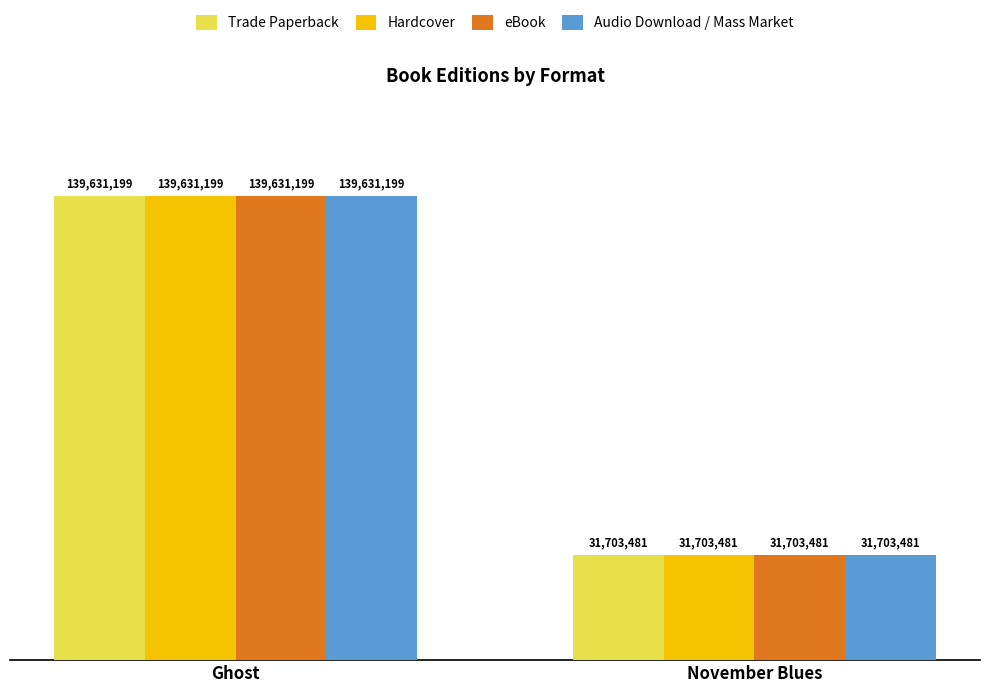

True or false: Trade Paperback has a value of 31703481 at November Blues.

True